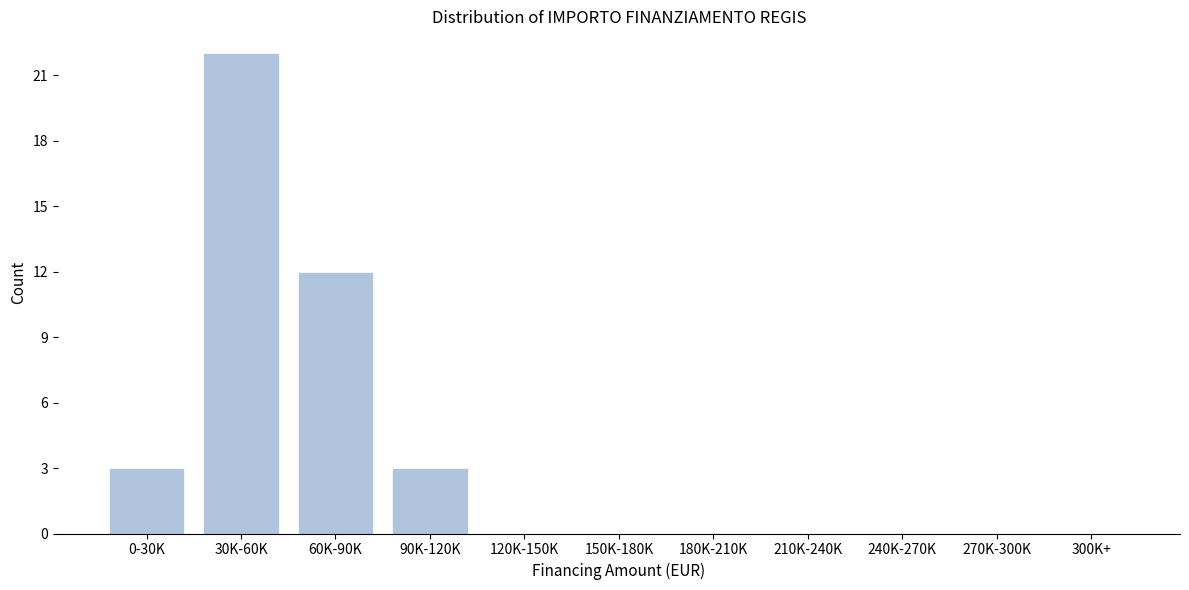

Reading right to left, what are all the values shown in this chart?

300K+=0	270K-300K=0	240K-270K=0	210K-240K=0	180K-210K=0	150K-180K=0	120K-150K=0	90K-120K=3	60K-90K=12	30K-60K=22	0-30K=3